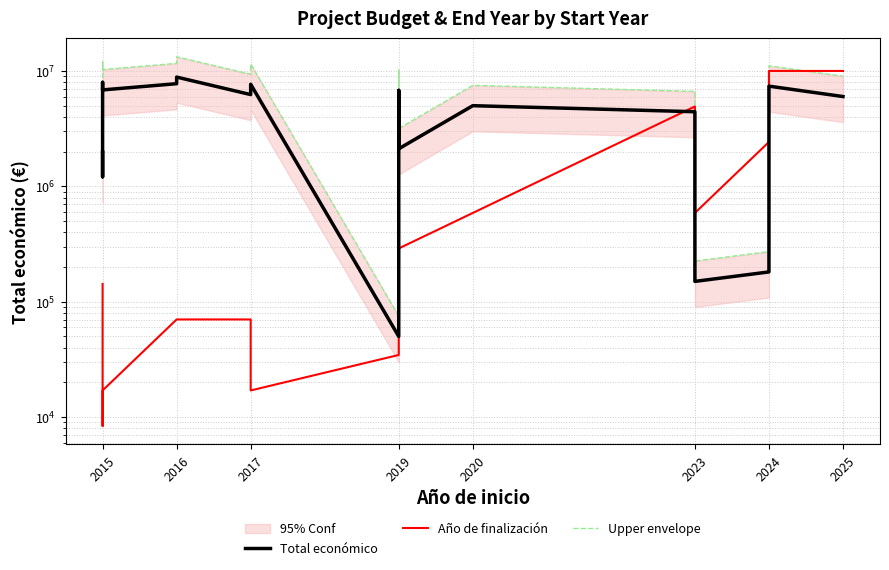

True or false: Total económico and Año de finalización cross at least once.

True